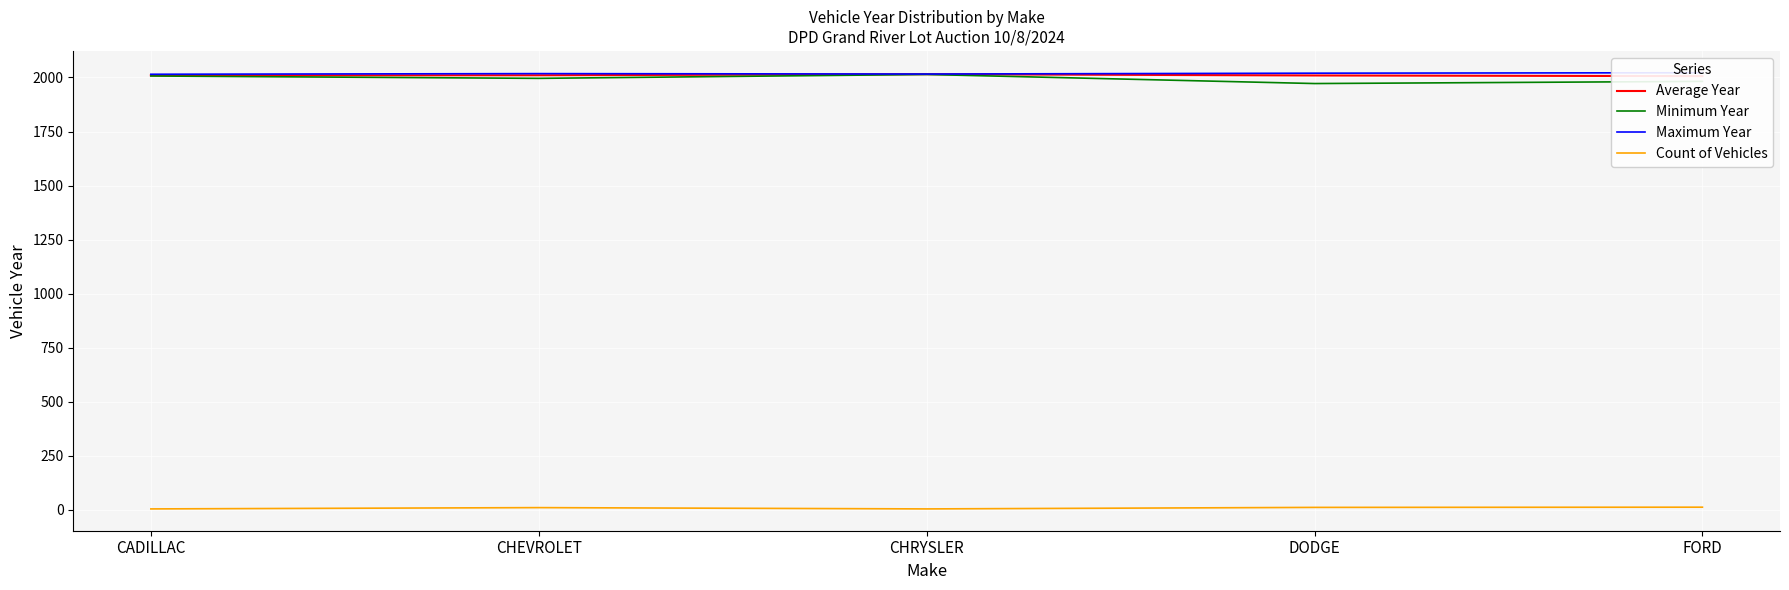

What is the difference between the second highest and second lowest values in the Minimum Year series?

25